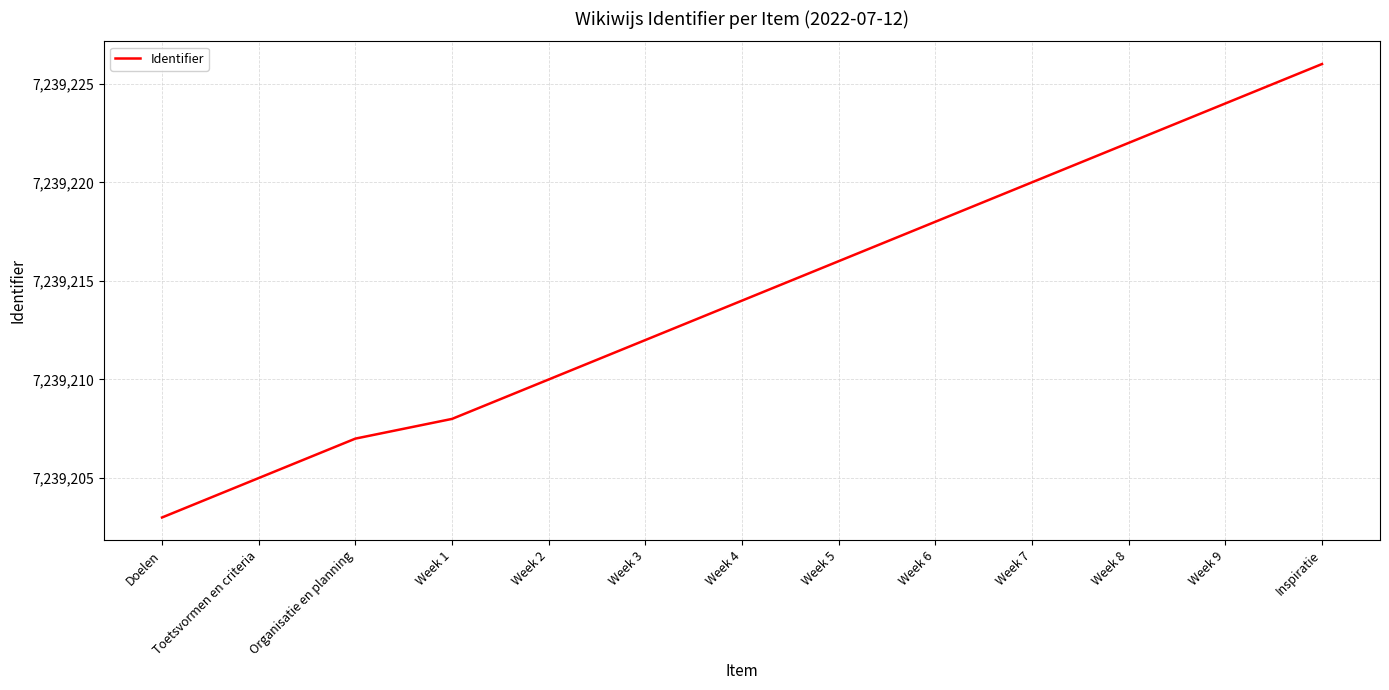

Is it true that the value at Week 9 is 2751526?

False